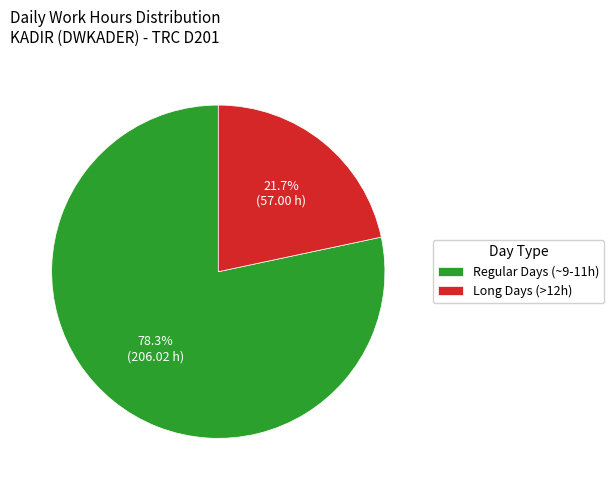

Rank the categories by value from highest to lowest.

Regular Days (~9-11h), Long Days (>12h)